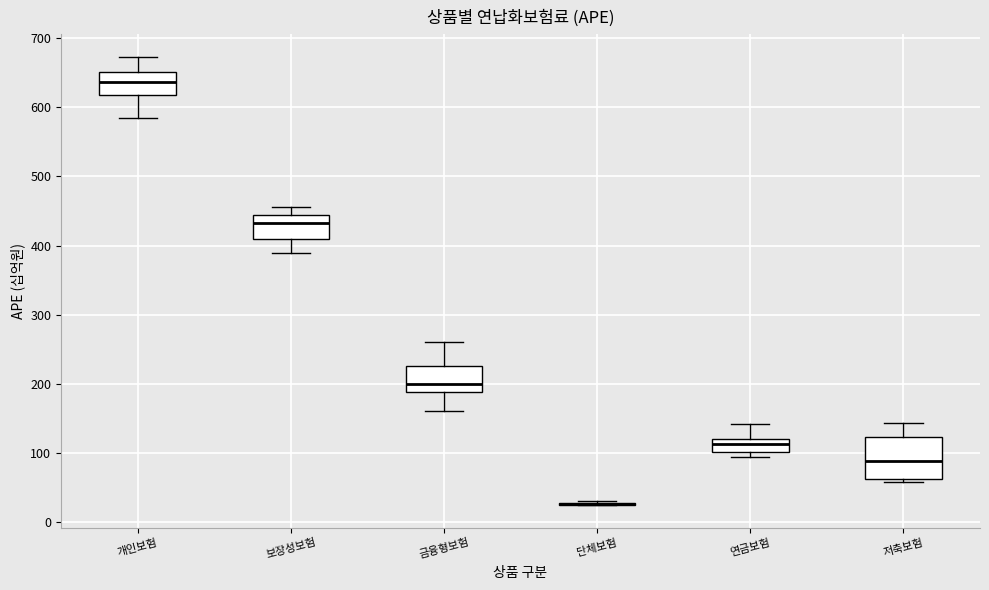

Which box is the tallest, from its lower edge to its upper edge?

저축보험